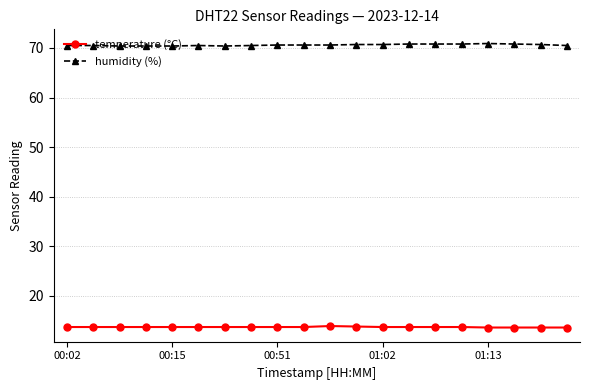

List the series in order of their overall mean, highest first.

humidity (%), temperature (°C)